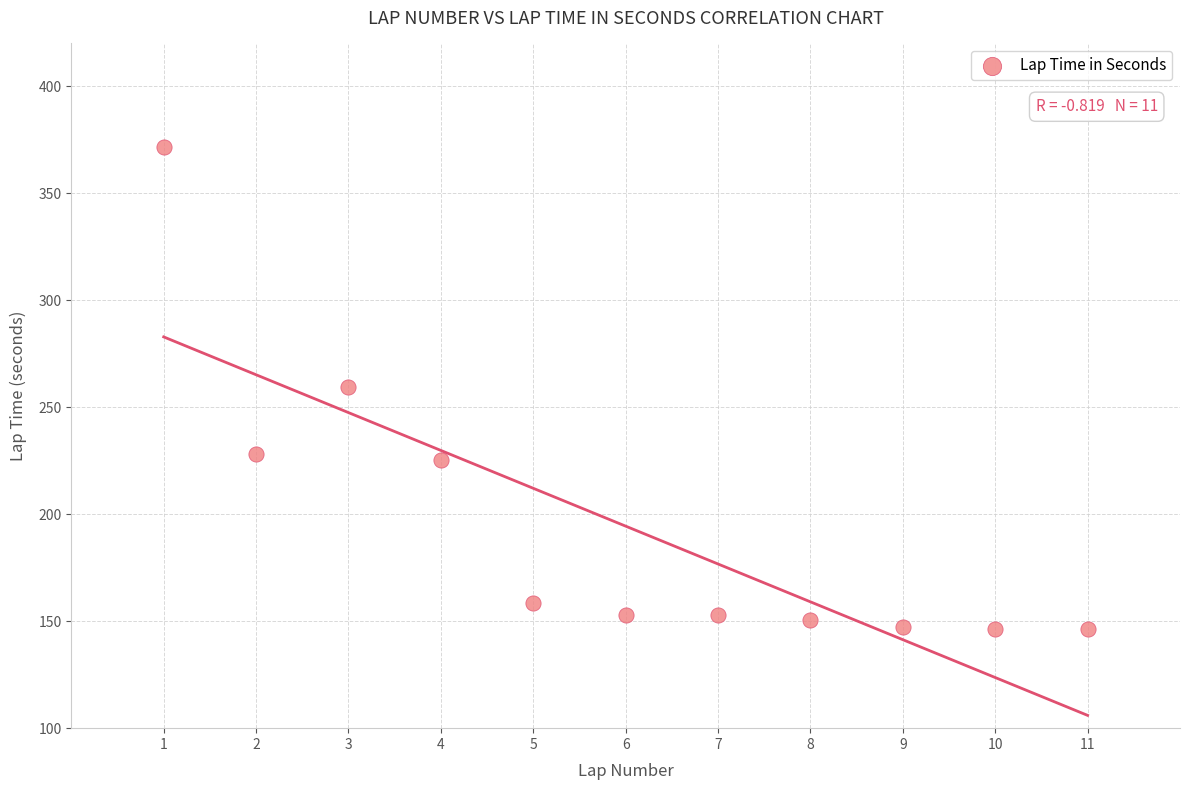

What is the range of Y values (max minus min)?

225.4